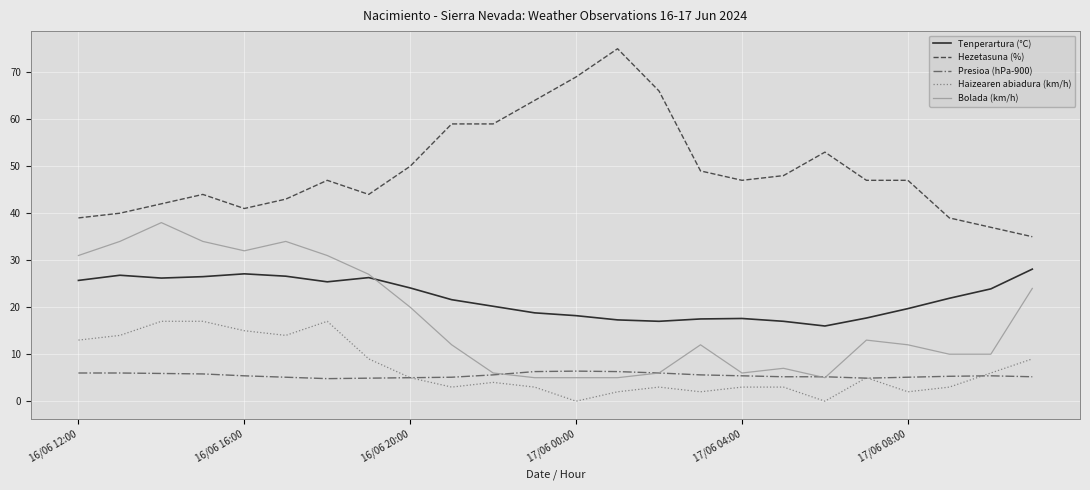

True or false: Hezetasuna (%) and Tenperartura (°C) cross at least once.

False